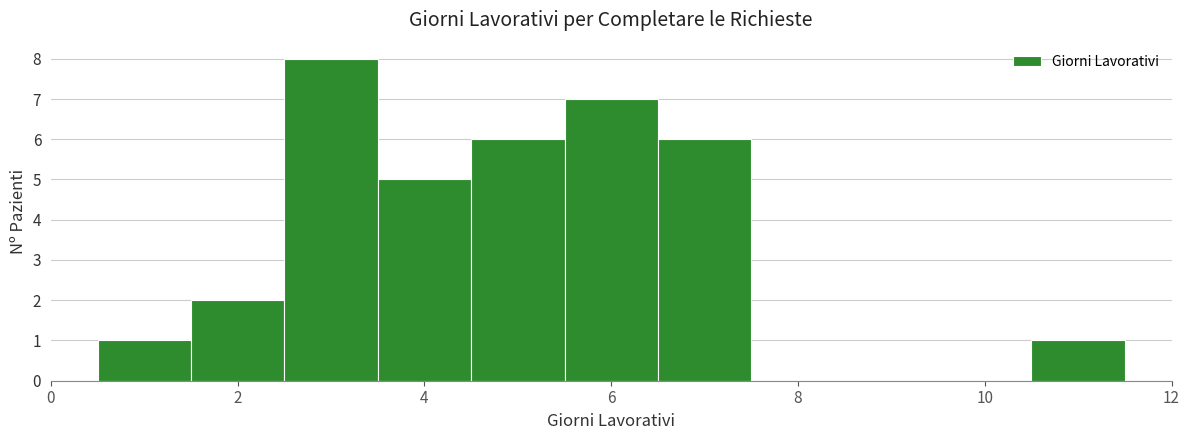

Which range on the x-axis has the tallest bar?

2.5 to 3.5